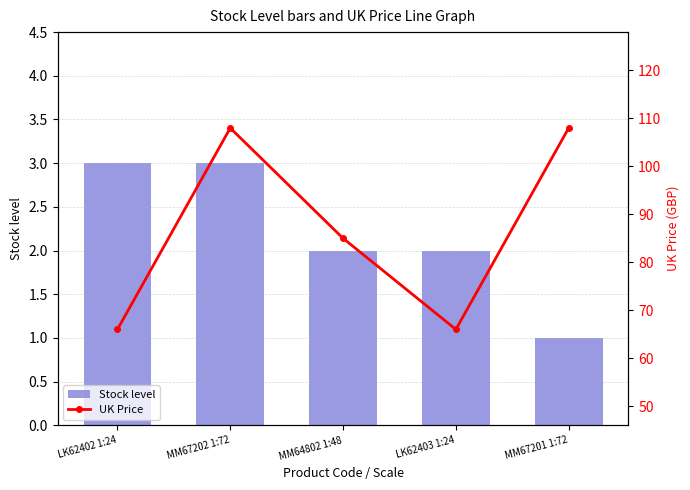

What is the difference between the maximum and minimum values in the UK Price series?

42.0